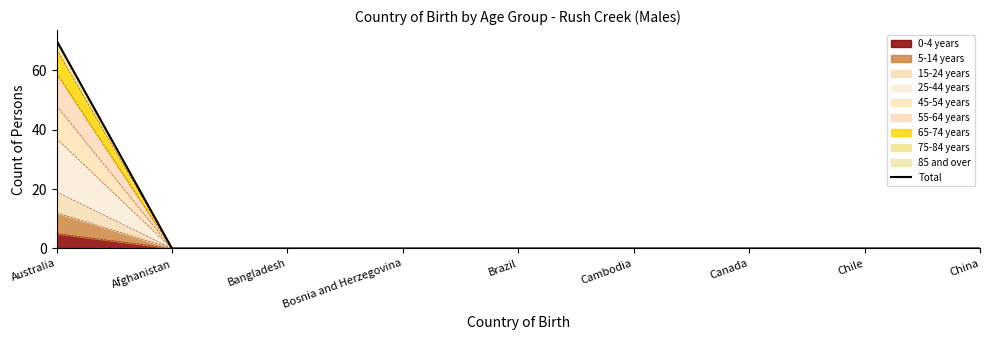

How many categories are shown in the chart?

9